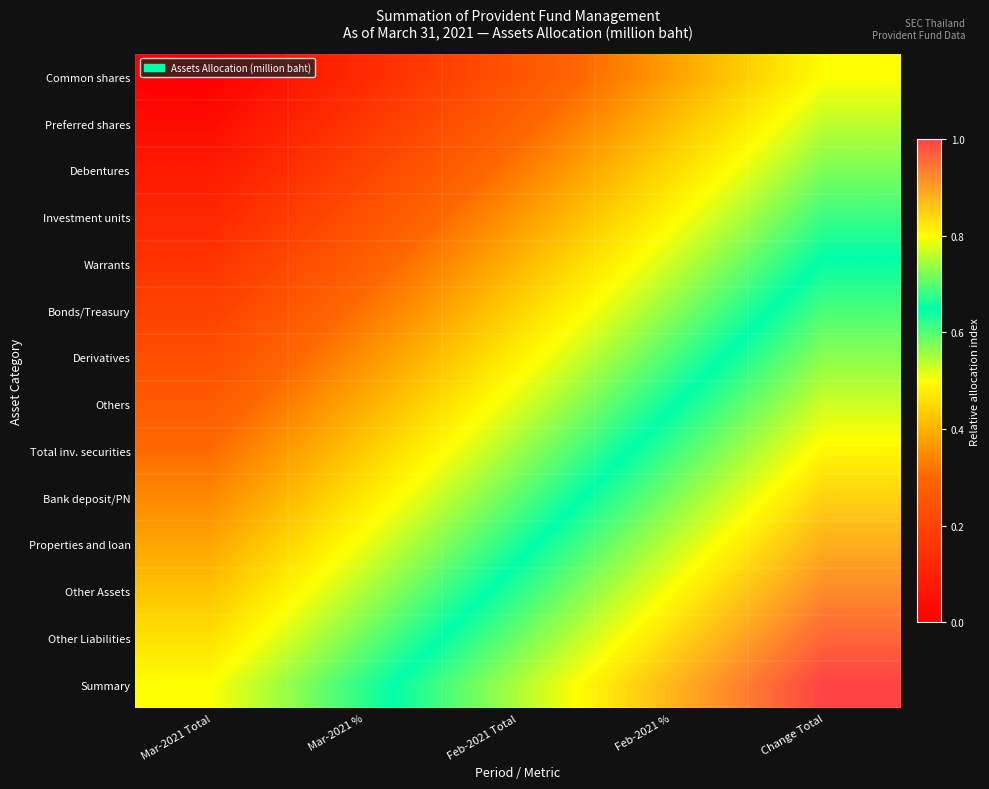

Which has a higher value, Feb-2021 Total or Feb-2021 %?

Feb-2021 %